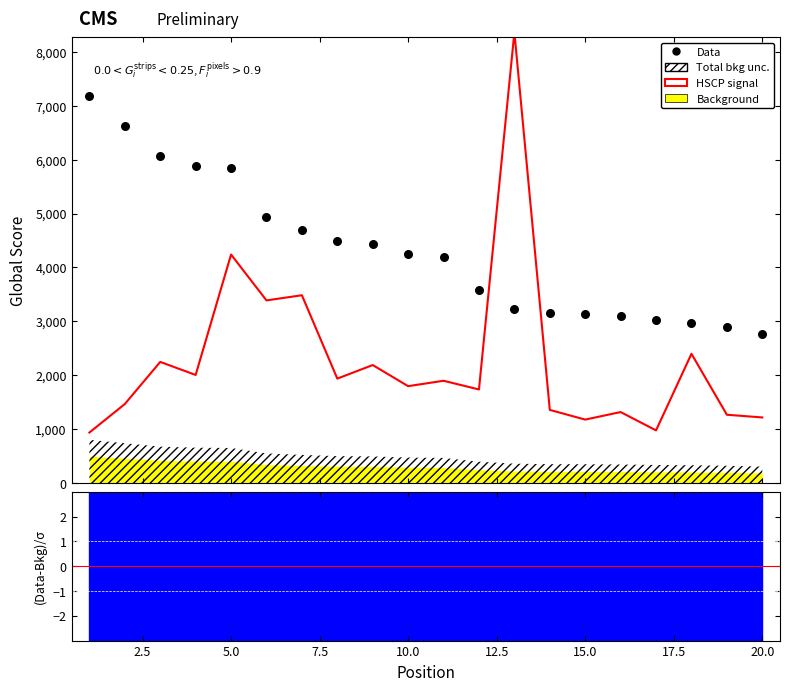

Which has a higher value, 2.5 or 12.5?

2.5